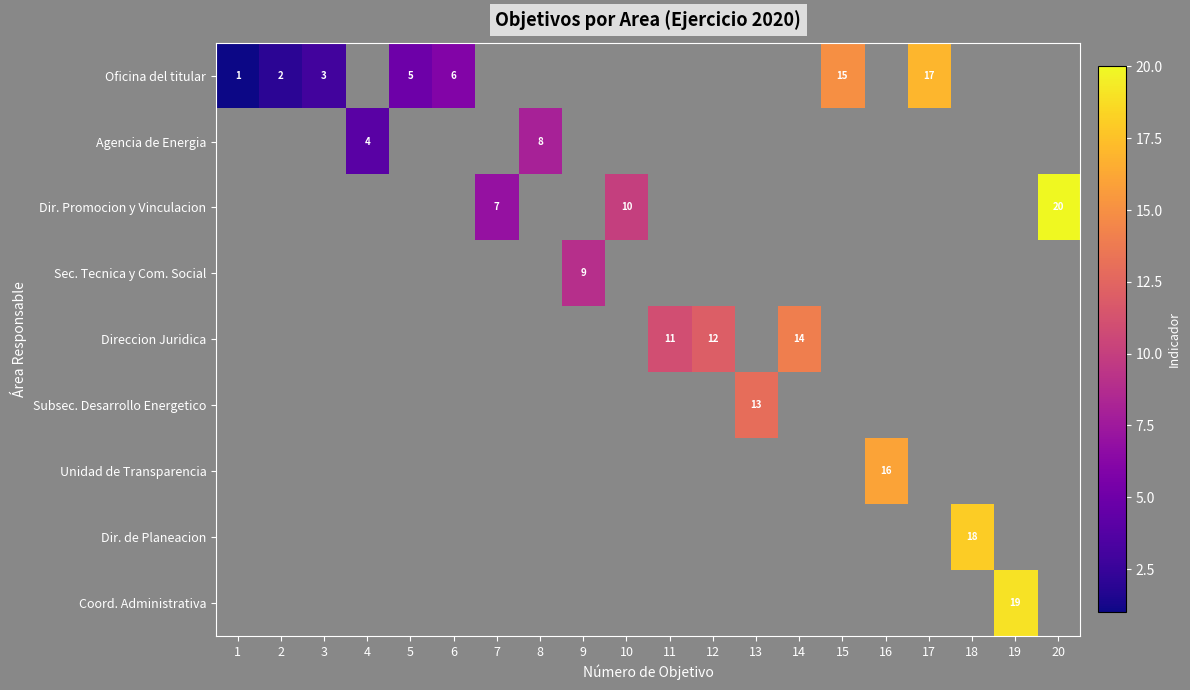

At how many categories does at least one series exceed 0?

20